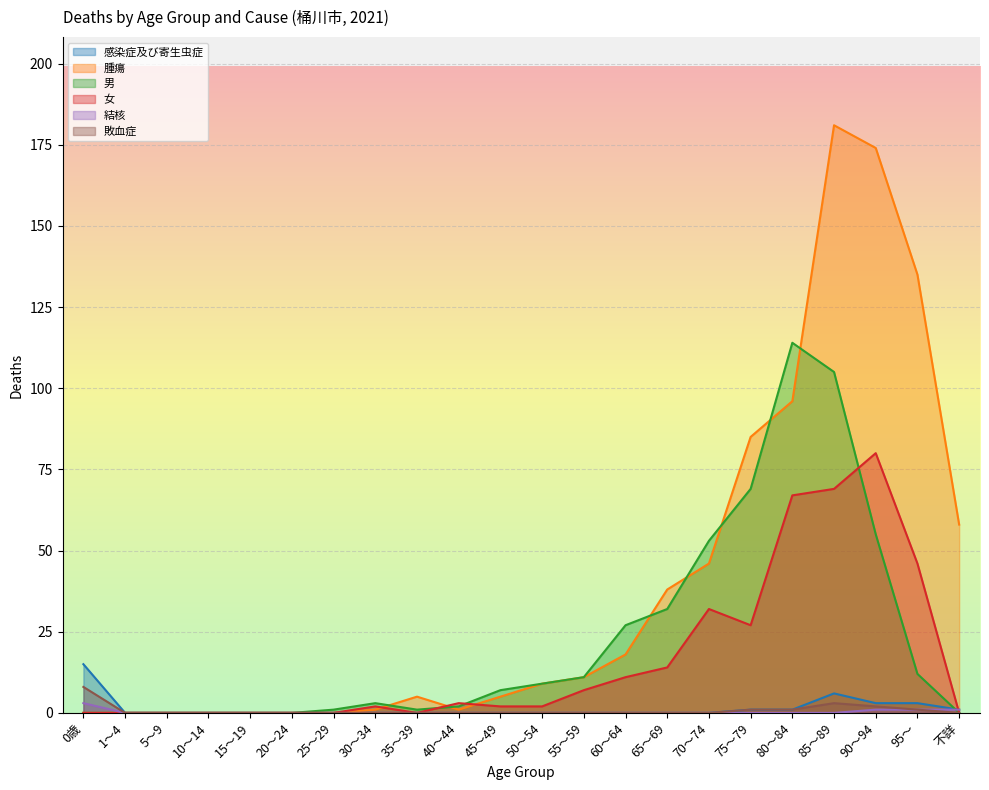

Where do 男 and 結核 first cross each other?

95～ and 不詳